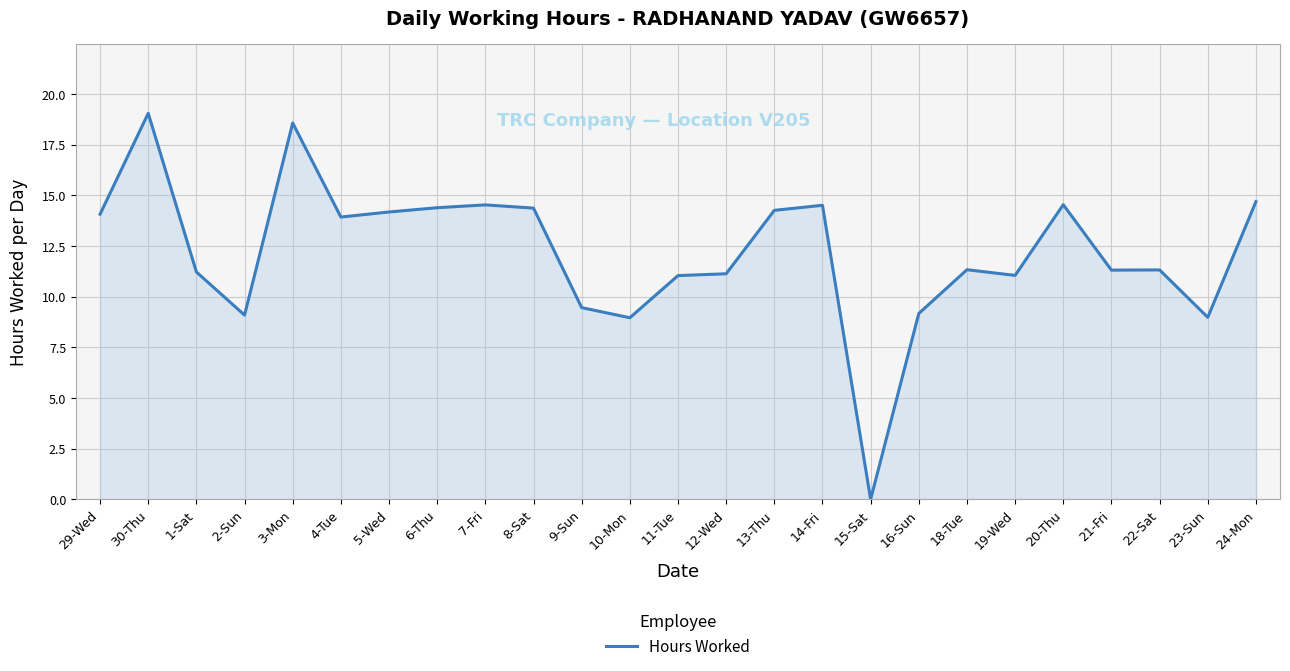

Does the chart have visible grid lines?

Yes